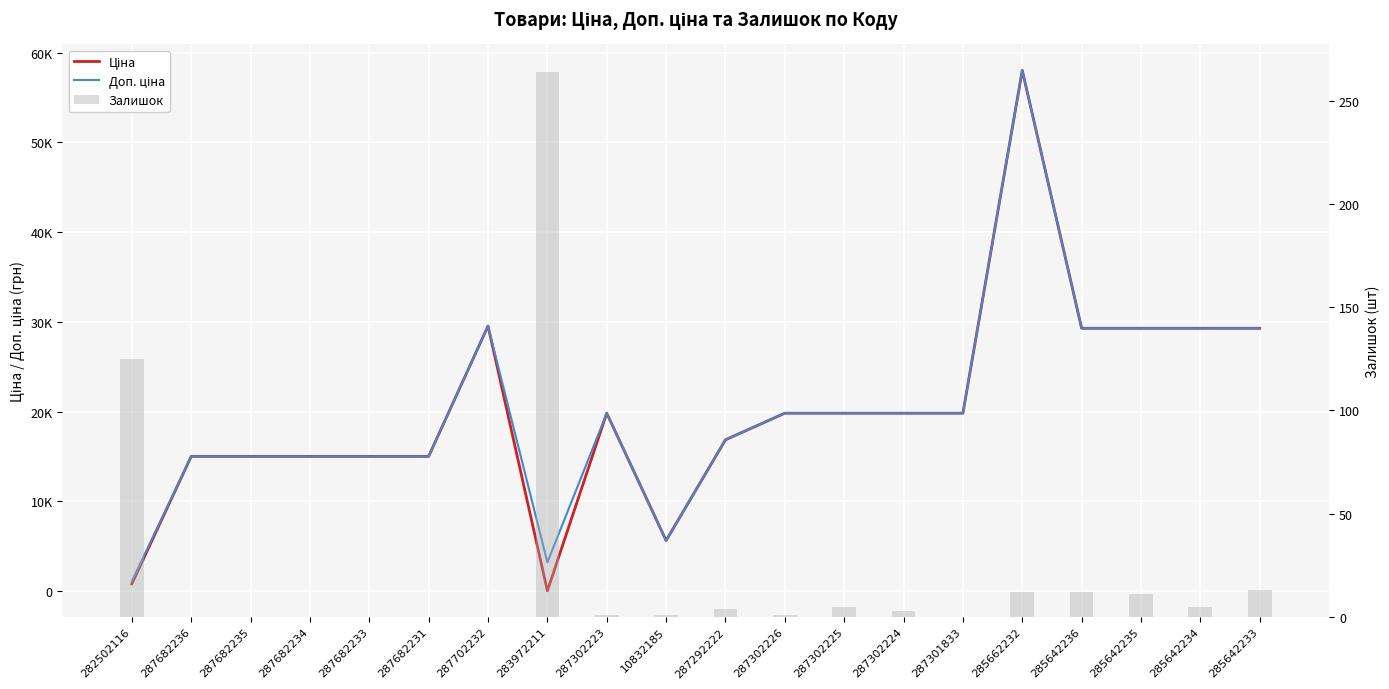

At how many categories does at least one series exceed 683?

20